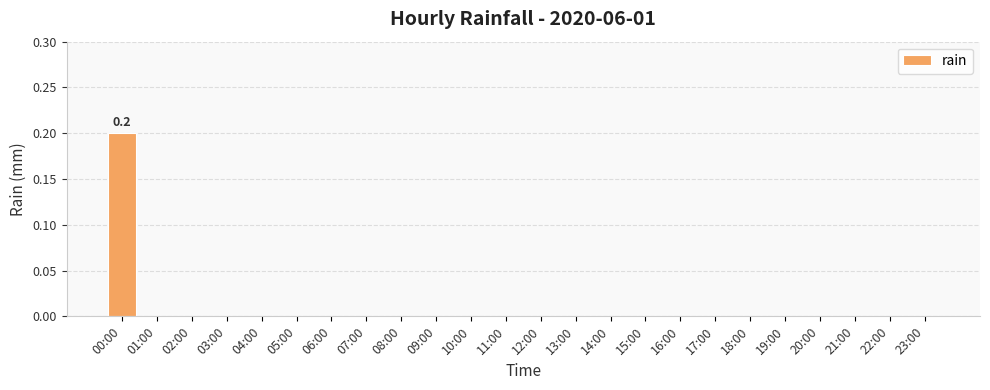

Reading left to right, transcribe all the data shown in this chart.

00:00=0.2	01:00=0.0	02:00=0.0	03:00=0.0	04:00=0.0	05:00=0.0	06:00=0.0	07:00=0.0	08:00=0.0	09:00=0.0	10:00=0.0	11:00=0.0	12:00=0.0	13:00=0.0	14:00=0.0	15:00=0.0	16:00=0.0	17:00=0.0	18:00=0.0	19:00=0.0	20:00=0.0	21:00=0.0	22:00=0.0	23:00=0.0